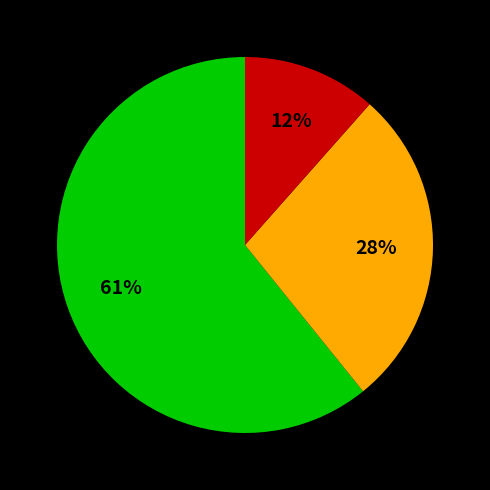

To the nearest percent, what is the average slice percentage?

33%